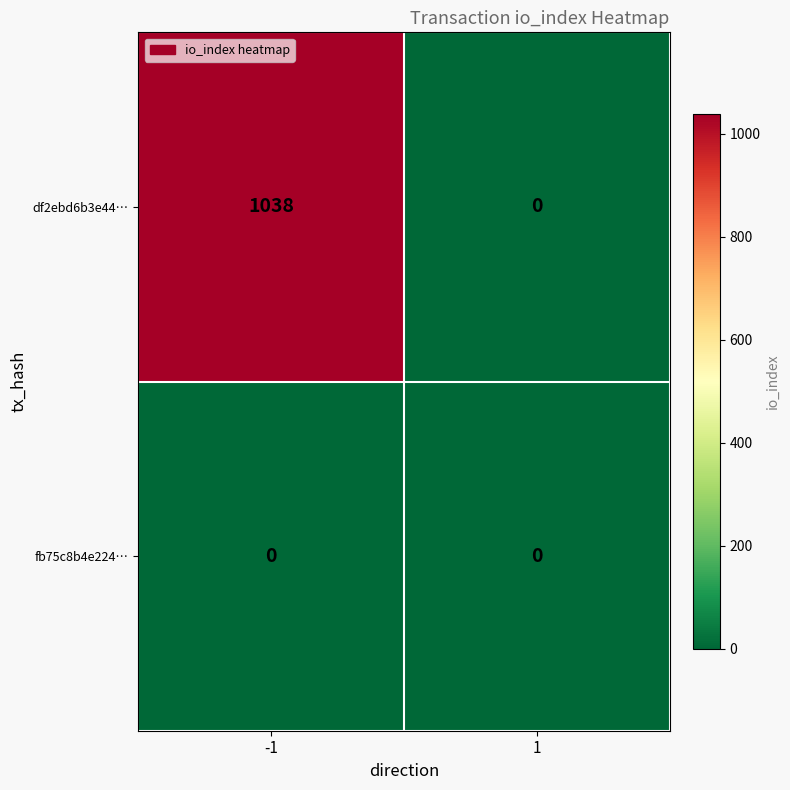

What is the sum of the df2ebd6b3e44… values at -1 and 1?

1038